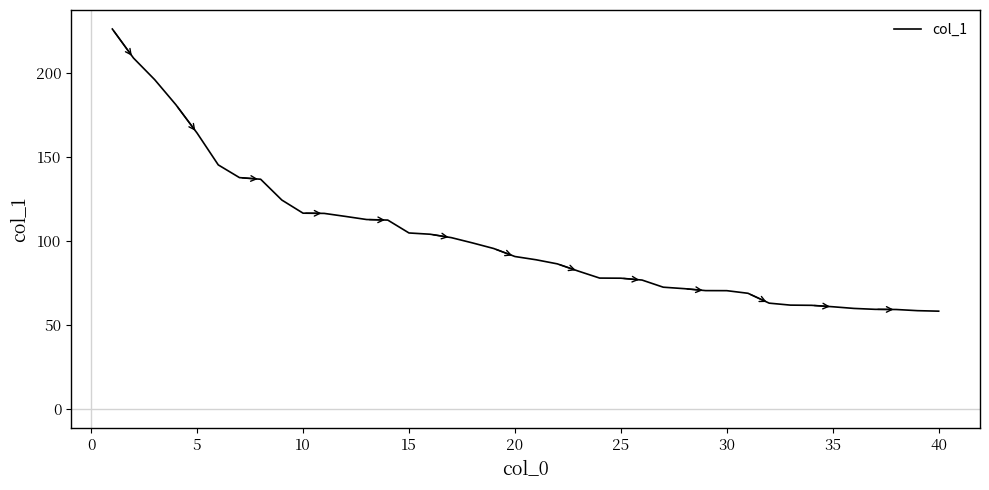

What is the minimum value shown in the chart?

58.2